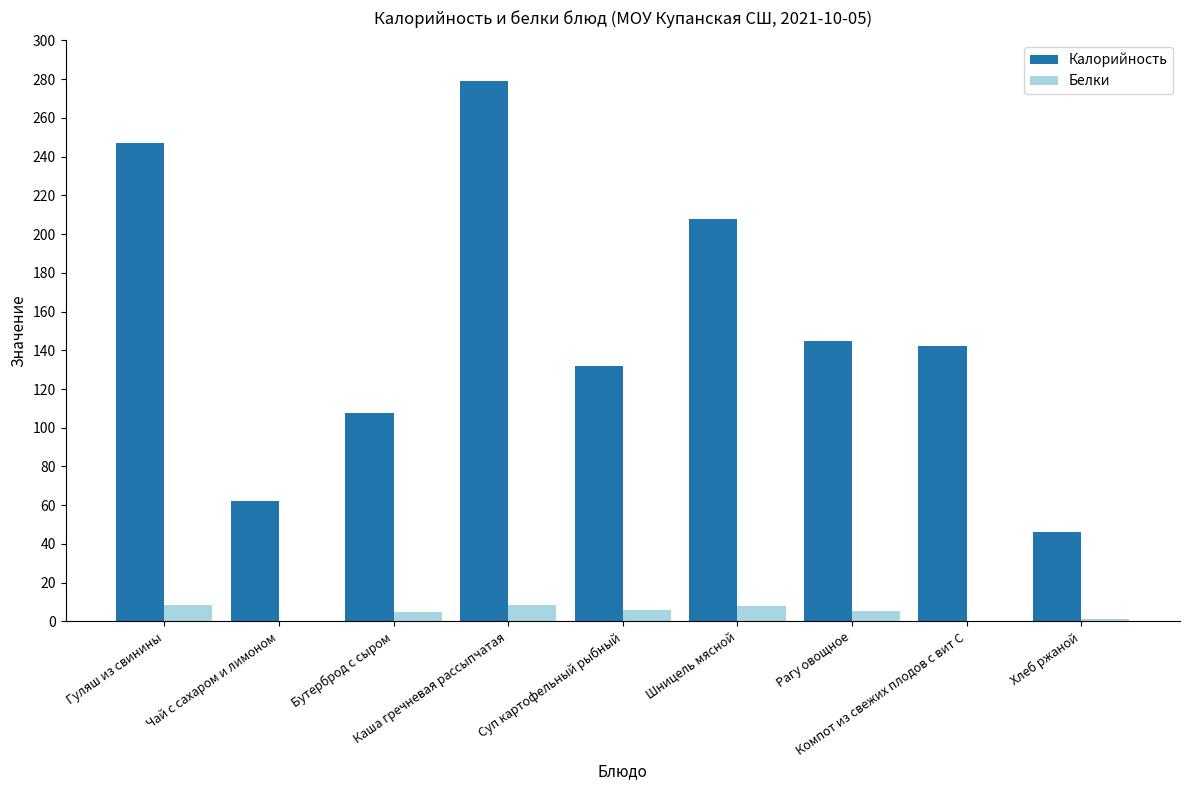

What is the maximum value shown in the chart?

279.0